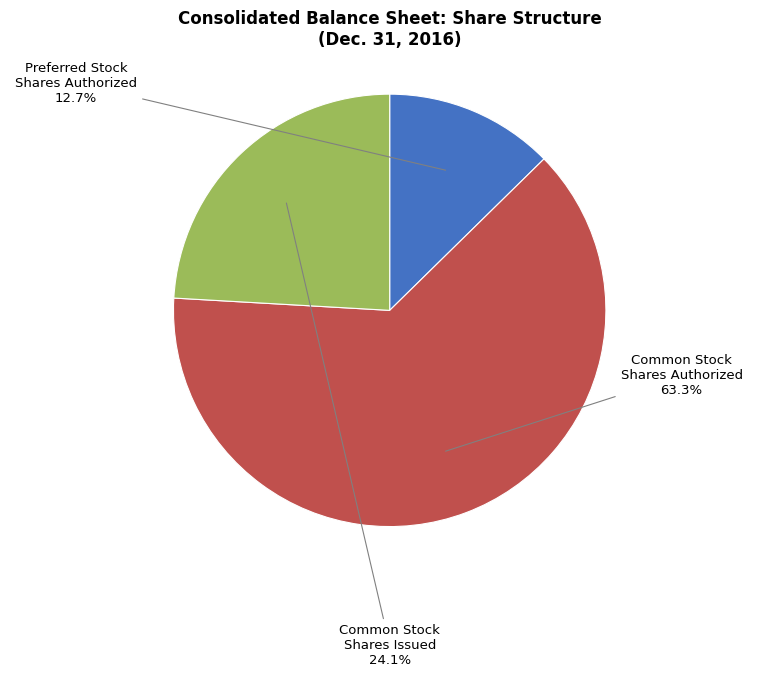

How many segments does this pie chart have?

3